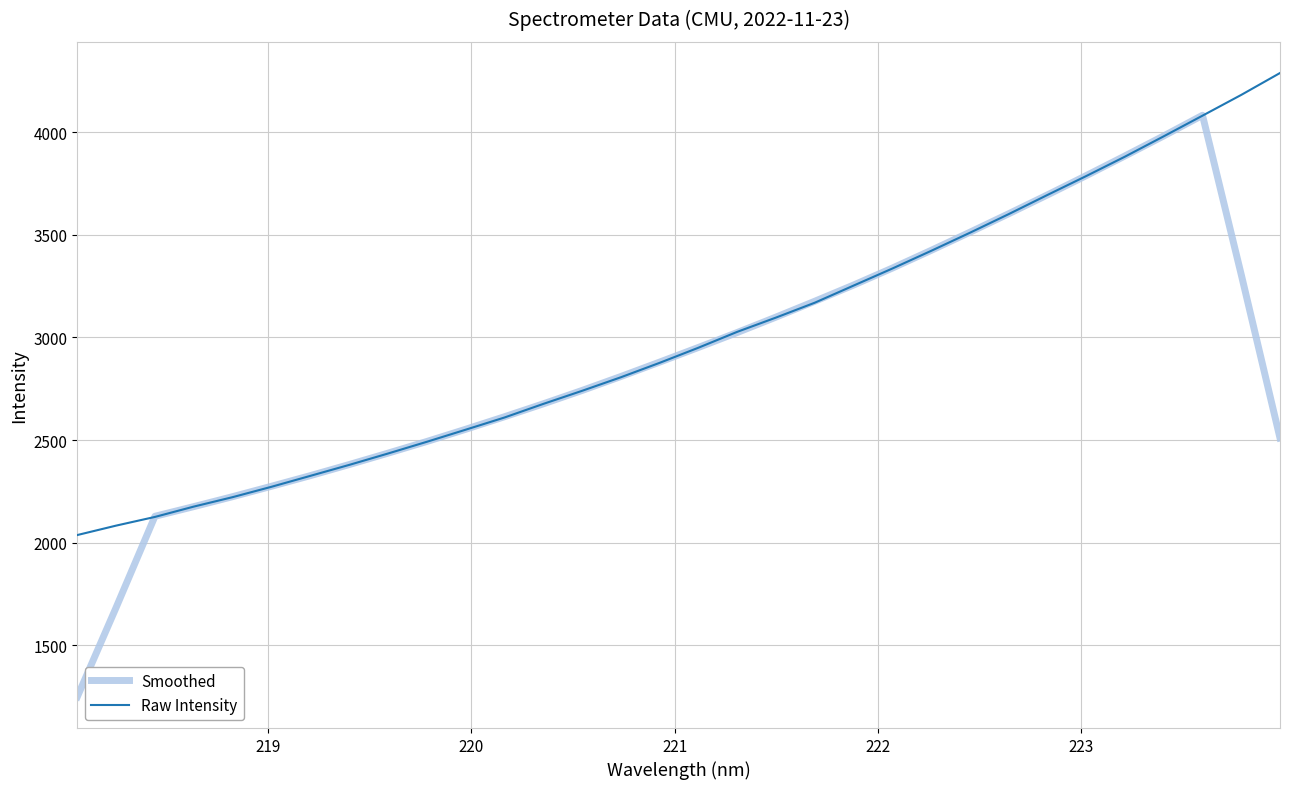

How many lines are shown in the chart?

2